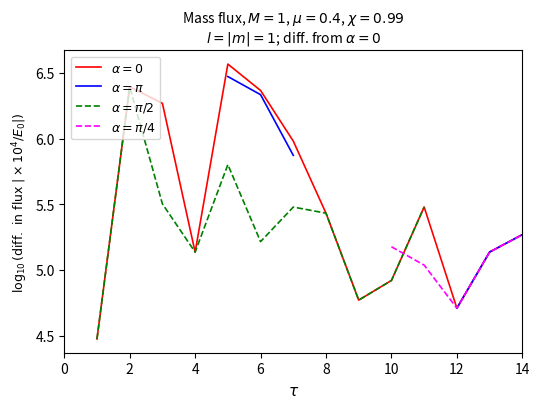

Does the chart display data point markers on the line(s)?

No